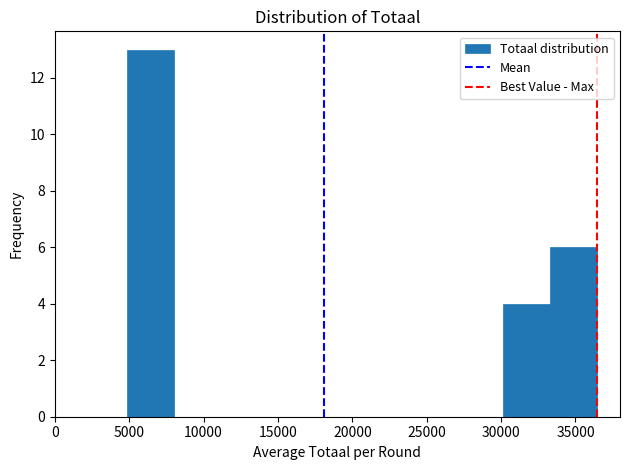

Reading left to right, transcribe this chart: for each bar, give the range it covers on the x-axis and its height. Neither the bar edges nor the heights are printed on the chart, so give them approximately, as read against the axes.

5000 to 8000: 13
8000 to 11000: 0
11000 to 14500: 0
14500 to 17500: 0
17500 to 20500: 0
20500 to 24000: 0
24000 to 27000: 0
27000 to 30000: 0
30000 to 33500: 4
33500 to 36500: 6